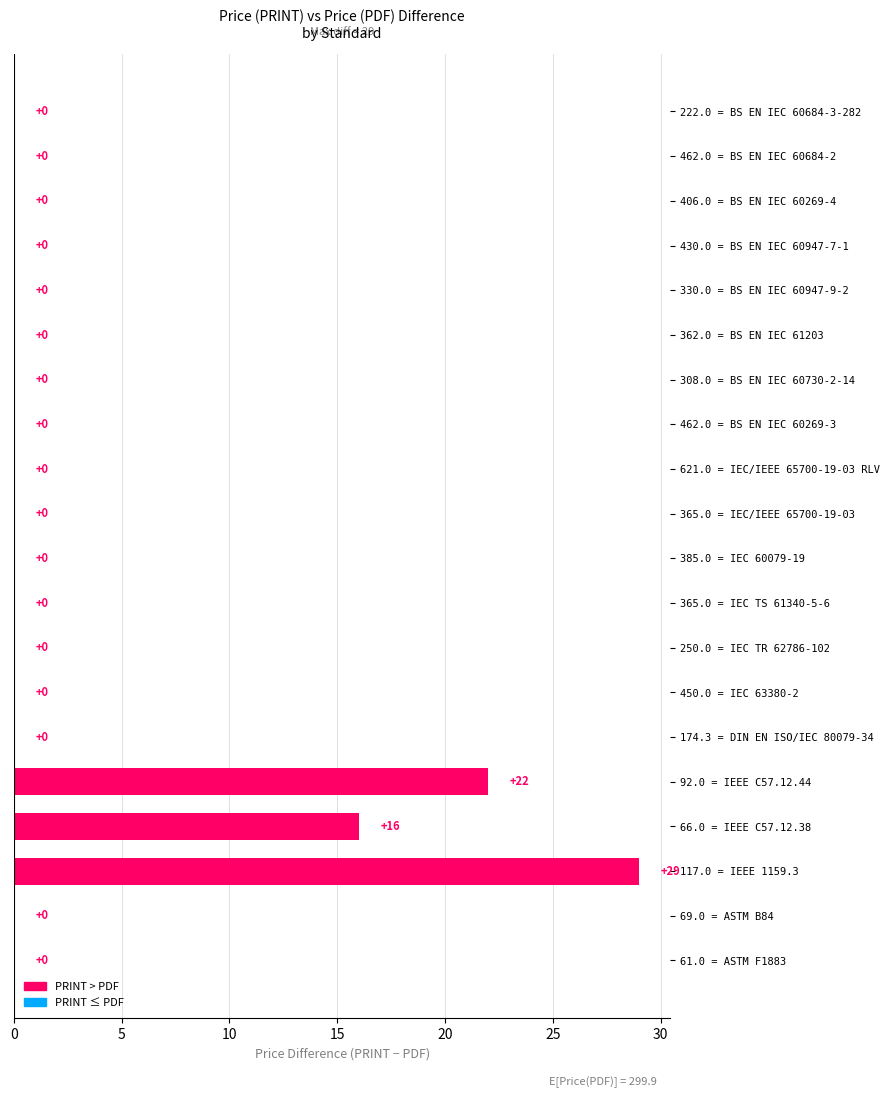

At which label is the value closest to 14?

66.0 = IEEE C57.12.38